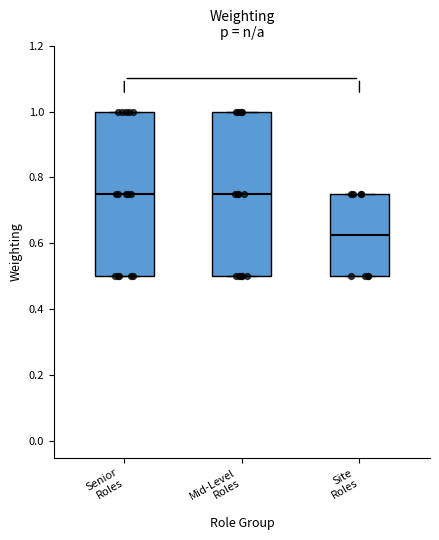

Reading left to right, transcribe this box plot: for each box, give where its median line is, the range the box spans, and where its two whiskers end, as read against the y-axis. The values are not printed on the chart, so give them approximately, as read against the axis.

Senior Roles: median 0.76, box 0.50 to 1.00, whiskers 0.50 to 1.00
Mid-Level Roles: median 0.76, box 0.50 to 1.00, whiskers 0.50 to 1.00
Site Roles: median 0.62, box 0.50 to 0.76, whiskers 0.50 to 0.76